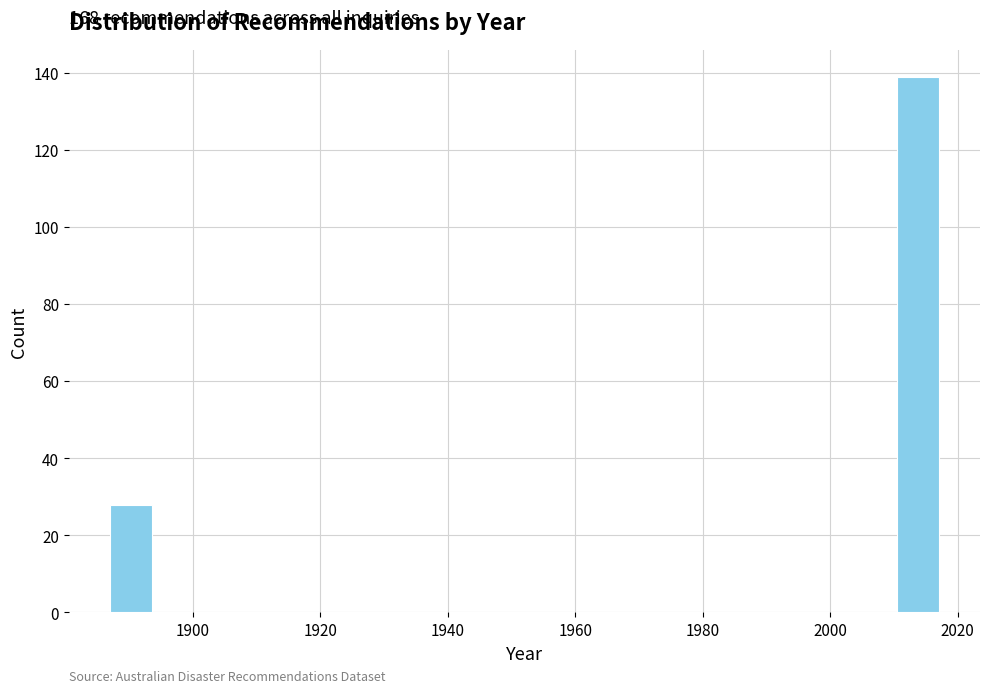

Read against the x-axis, roughly where is the centre of the tallest bar?

2014